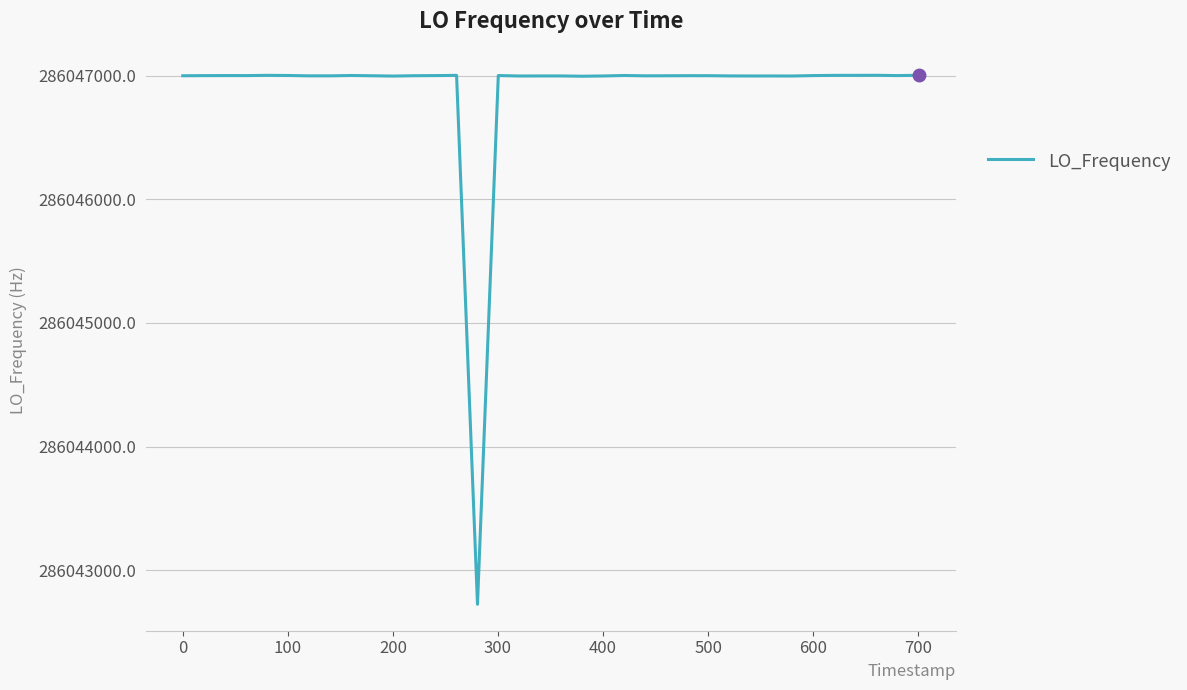

What is the maximum value shown in the chart?

286047002.8